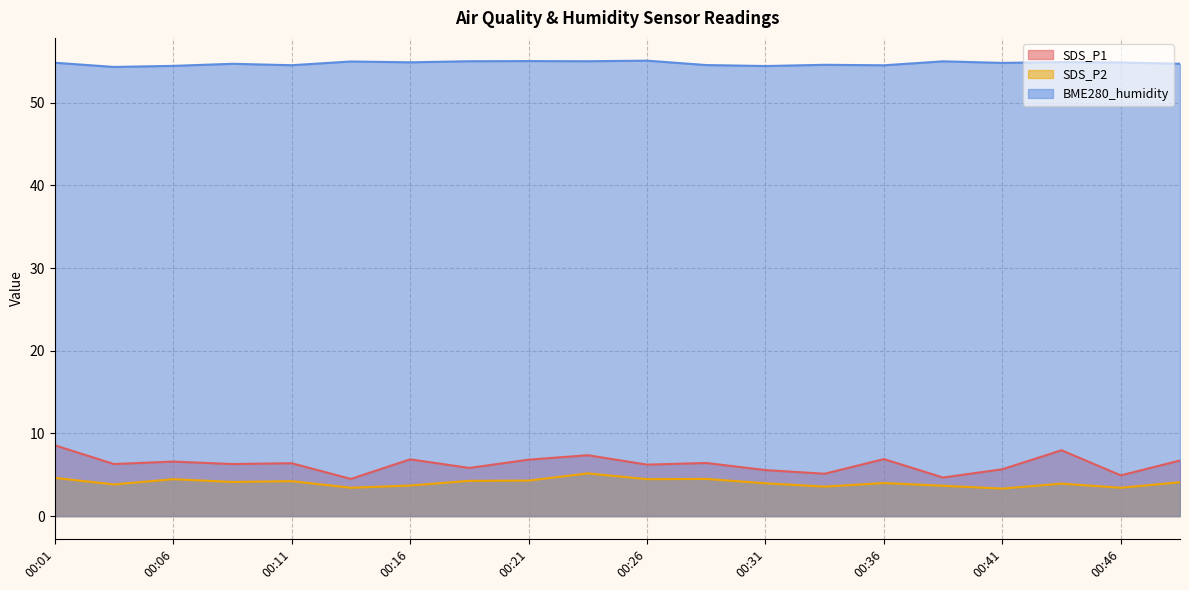

Reading right to left, what are all the values shown in this chart?

SDS_P1: 00:49=6.7	00:46=4.9	00:44=8.0	00:41=5.7	00:39=4.7	00:36=6.9	00:34=5.1	00:31=5.6	00:29=6.4	00:26=6.2	00:24=7.4	00:21=6.8	00:19=5.8	00:16=6.9	00:14=4.5	00:11=6.4	00:09=6.3	00:06=6.6	00:04=6.3	00:01=8.6
SDS_P2: 00:49=4.1	00:46=3.4	00:44=3.9	00:41=3.3	00:39=3.7	00:36=4.0	00:34=3.6	00:31=4.0	00:29=4.5	00:26=4.5	00:24=5.2	00:21=4.3	00:19=4.3	00:16=3.7	00:14=3.4	00:11=4.2	00:09=4.1	00:06=4.5	00:04=3.8	00:01=4.6
BME280_humidity: 00:49=54.7	00:46=54.9	00:44=54.9	00:41=54.8	00:39=55.0	00:36=54.5	00:34=54.6	00:31=54.5	00:29=54.6	00:26=55.1	00:24=55.0	00:21=55.0	00:19=55.0	00:16=54.9	00:14=55.0	00:11=54.5	00:09=54.7	00:06=54.5	00:04=54.3	00:01=54.9